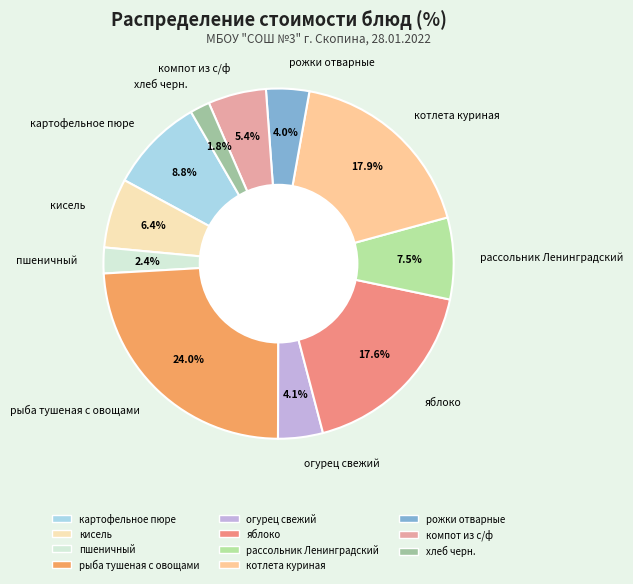

Count the number of slices in the pie.

11